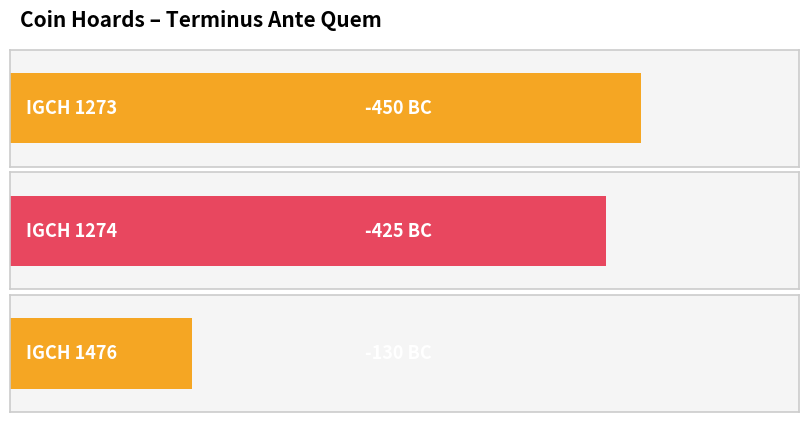

What is the average value?

-335